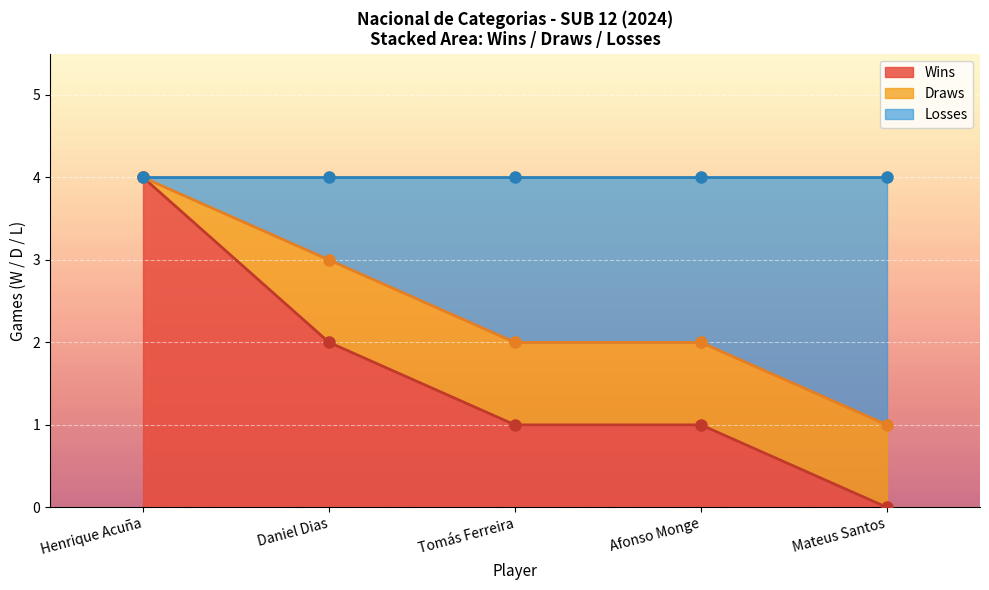

True or false: Wins has a value of 1 at Tomás Ferreira.

True